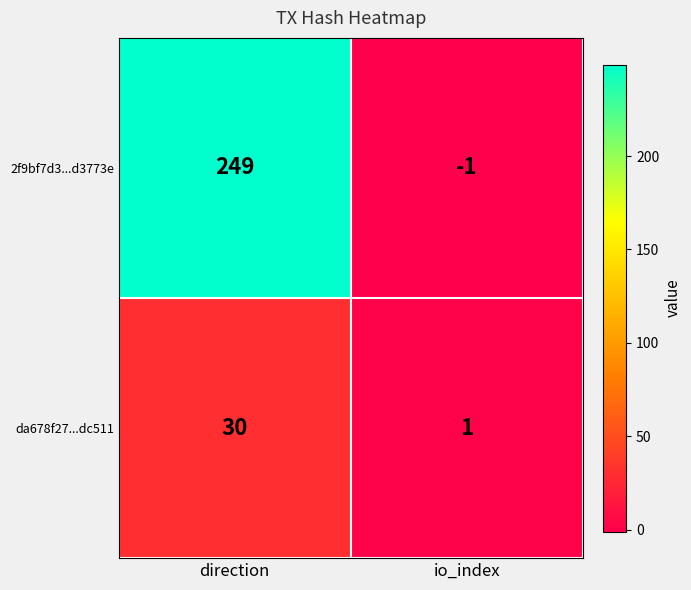

What is the spread (max minus min) of values at io_index?

2